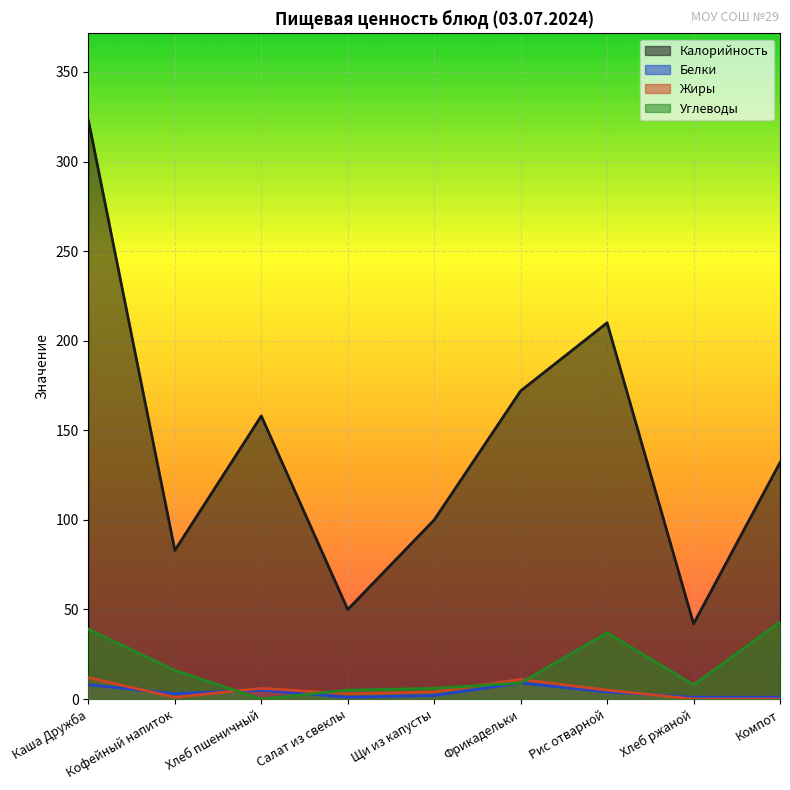

List the labels in order of Калорийность value, largest first.

Каша Дружба, Рис отварной, Фрикадельки, Хлеб пшеничный, Компот, Щи из капусты, Кофейный напиток, Салат из свеклы, Хлеб ржаной